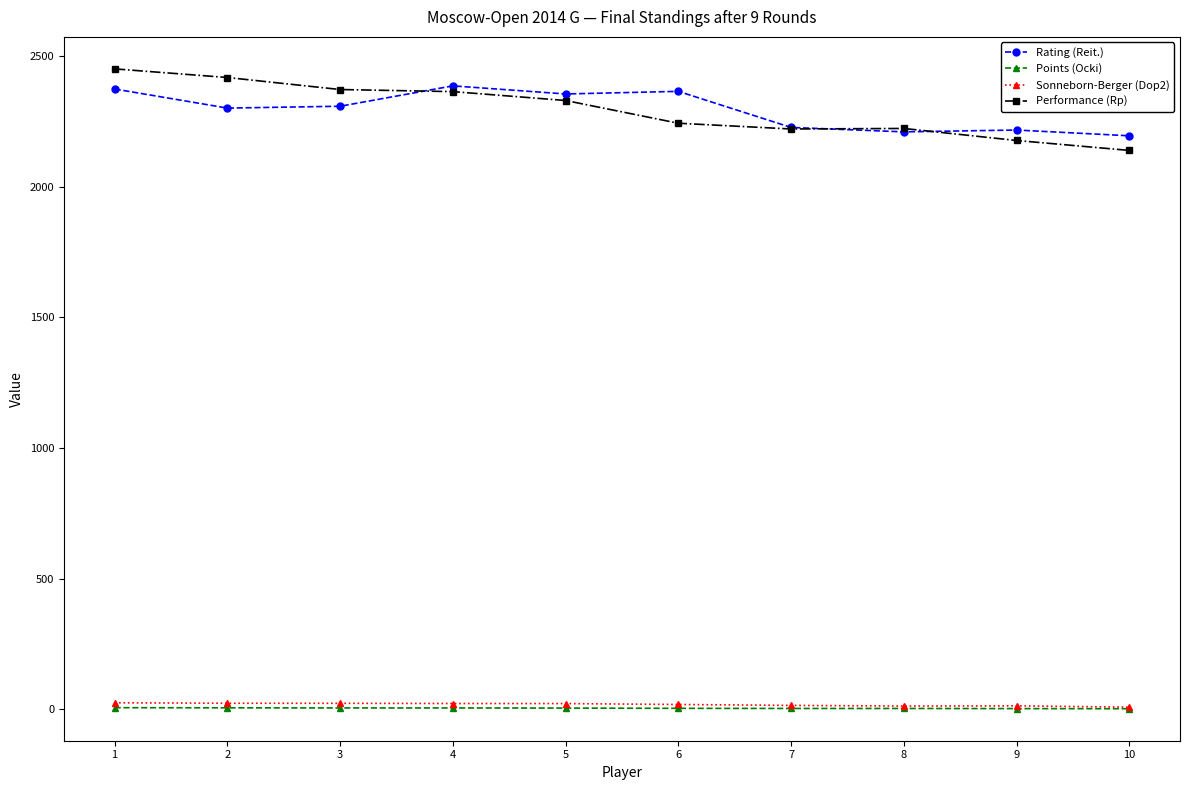

How many data points in Sonneborn-Berger (Dop2) are less than 22?

5